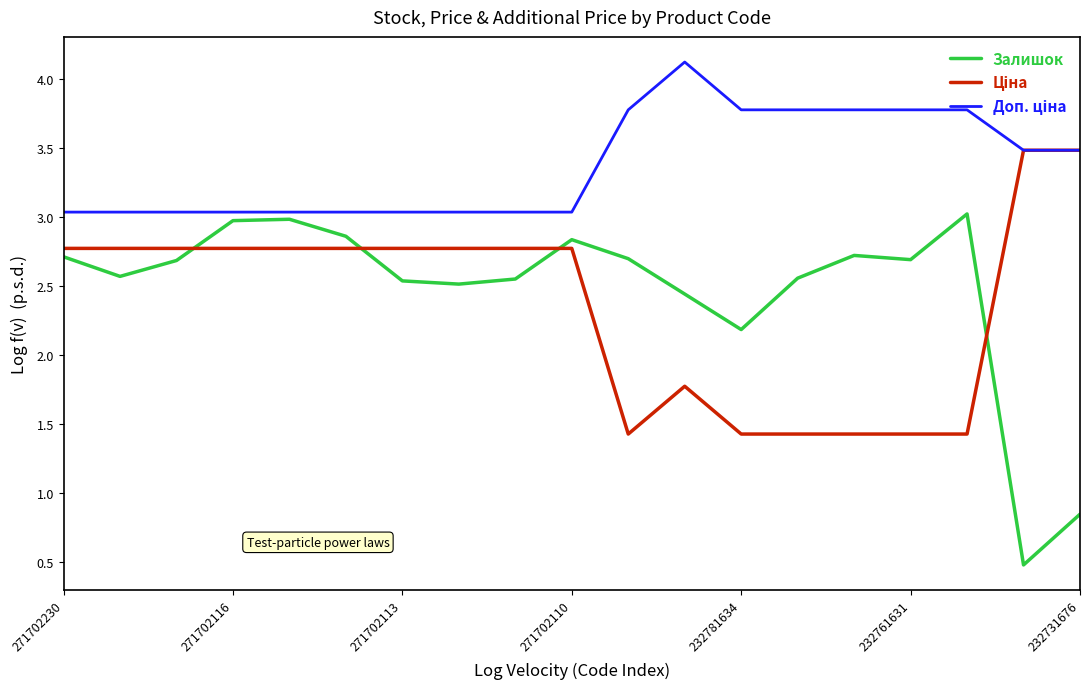

What is the maximum value shown in the chart?

4.1